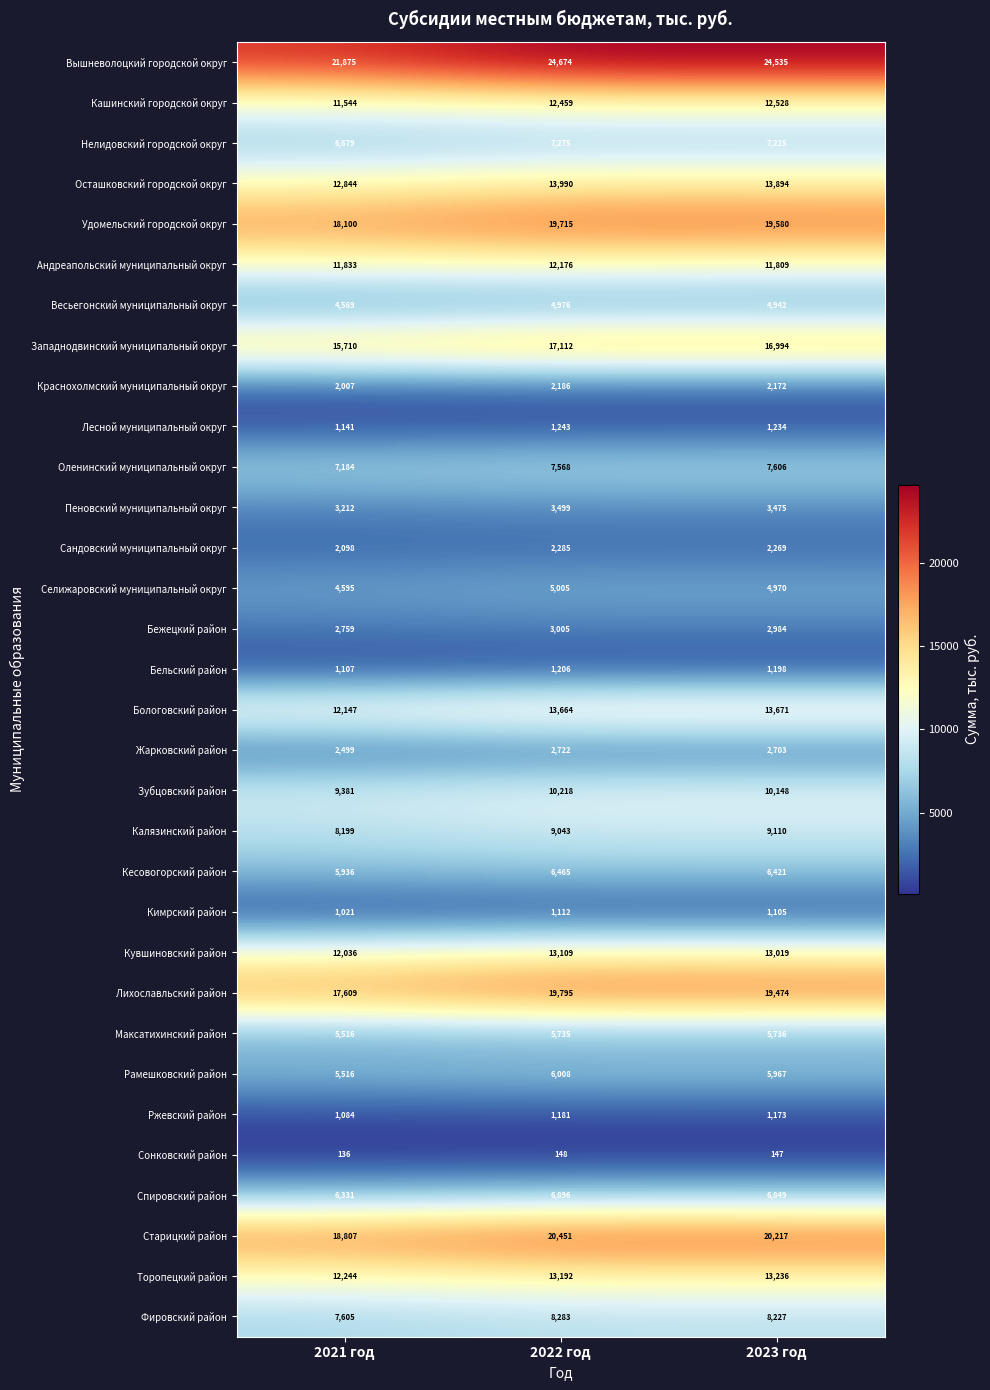

What is the greatest value displayed?

24674